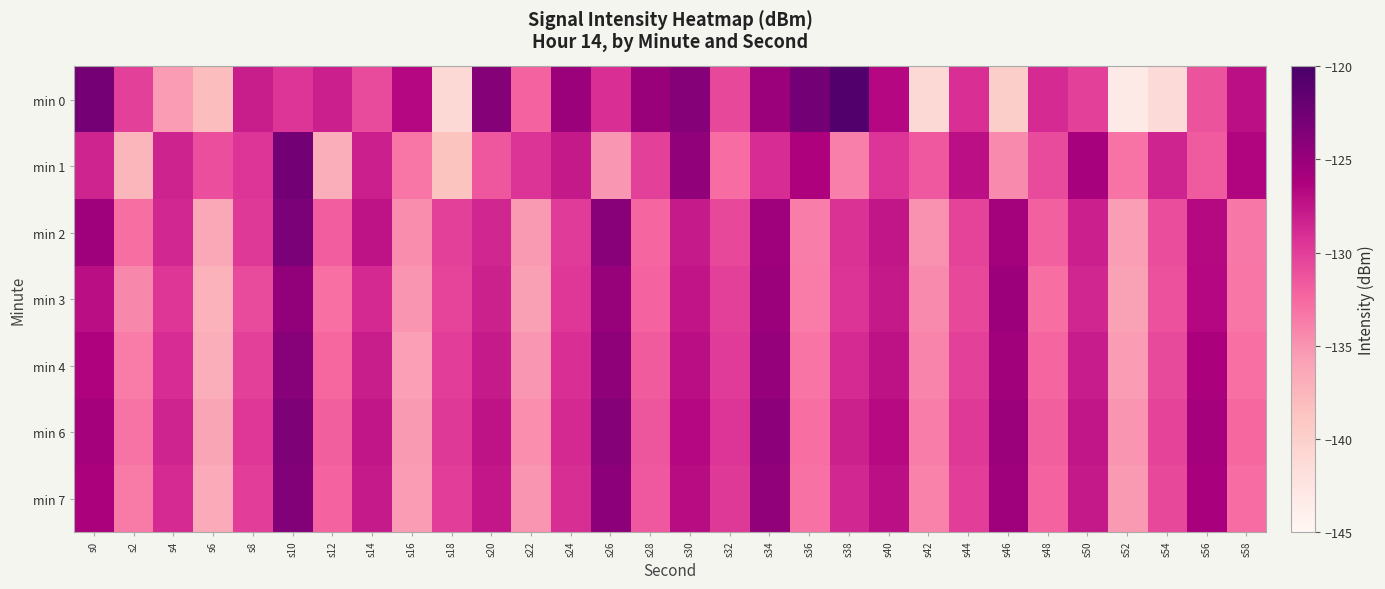

Reading left to right, transcribe all the data shown in this chart.

min 0: s0=-122.9	s2=-130.1	s4=-135.5	s6=-138.2	s8=-128.1	s10=-129.4	s12=-128.1	s14=-130.8	s16=-126.7	s18=-141.0	s20=-123.8	s22=-132.2	s24=-125.2	s26=-129.1	s28=-125.0	s30=-123.8	s32=-130.6	s34=-125.1	s36=-122.8	s38=-120.6	s40=-126.7	s42=-141.0	s44=-129.1	s46=-139.9	s48=-128.8	s50=-130.2	s52=-143.2	s54=-141.3	s56=-131.3	s58=-127.2
min 1: s0=-128.4	s2=-137.5	s4=-128.4	s6=-131.0	s8=-129.4	s10=-122.7	s12=-136.8	s14=-128.2	s16=-133.3	s18=-138.7	s20=-131.5	s22=-129.3	s24=-127.8	s26=-135.2	s28=-130.1	s30=-124.5	s32=-132.7	s34=-128.9	s36=-126.3	s38=-133.8	s40=-129.4	s42=-131.6	s44=-127.2	s46=-134.5	s48=-130.8	s50=-125.9	s52=-133.1	s54=-128.4	s56=-131.7	s58=-126.5
min 2: s0=-125.3	s2=-132.8	s4=-128.6	s6=-136.4	s8=-129.7	s10=-123.2	s12=-131.9	s14=-127.4	s16=-134.6	s18=-130.1	s20=-128.5	s22=-135.3	s24=-129.8	s26=-124.1	s28=-132.4	s30=-127.9	s32=-130.6	s34=-125.4	s36=-133.7	s38=-129.2	s40=-127.6	s42=-134.9	s44=-130.3	s46=-125.7	s48=-132.1	s50=-128.2	s52=-135.6	s54=-130.9	s56=-126.8	s58=-133.4
min 3: s0=-127.1	s2=-134.3	s4=-129.5	s6=-137.2	s8=-130.8	s10=-124.6	s12=-132.9	s14=-128.7	s16=-135.1	s18=-130.4	s20=-128.3	s22=-135.8	s24=-129.6	s26=-124.9	s28=-132.2	s30=-127.5	s32=-130.2	s34=-125.1	s36=-133.6	s38=-129.3	s40=-127.8	s42=-134.5	s44=-130.6	s46=-125.2	s48=-132.8	s50=-128.5	s52=-135.9	s54=-131.2	s56=-126.7	s58=-133.3
min 4: s0=-126.4	s2=-133.6	s4=-128.9	s6=-136.8	s8=-130.2	s10=-124.0	s12=-132.5	s14=-128.1	s16=-135.7	s18=-130.0	s20=-127.9	s22=-135.2	s24=-129.1	s26=-124.4	s28=-131.8	s30=-127.1	s32=-129.8	s34=-124.7	s36=-133.2	s38=-128.8	s40=-127.3	s42=-134.1	s44=-130.1	s46=-125.6	s48=-132.4	s50=-128.0	s52=-135.5	s54=-130.7	s56=-126.2	s58=-132.9
min 6: s0=-125.8	s2=-133.1	s4=-128.4	s6=-136.2	s8=-129.6	s10=-123.5	s12=-132.0	s14=-127.6	s16=-135.3	s18=-129.7	s20=-127.4	s22=-134.7	s24=-128.7	s26=-123.9	s28=-131.4	s30=-126.7	s32=-129.4	s34=-124.2	s36=-132.8	s38=-128.3	s40=-126.9	s42=-133.7	s44=-129.7	s46=-125.1	s48=-132.0	s50=-127.6	s52=-135.1	s54=-130.3	s56=-125.8	s58=-132.5
min 7: s0=-126.2	s2=-133.5	s4=-128.8	s6=-136.6	s8=-130.0	s10=-123.8	s12=-132.3	s14=-127.9	s16=-135.5	s18=-130.0	s20=-127.7	s22=-135.0	s24=-129.0	s26=-124.2	s28=-131.6	s30=-127.0	s32=-129.7	s34=-124.5	s36=-133.0	s38=-128.6	s40=-127.2	s42=-134.0	s44=-130.0	s46=-125.4	s48=-132.2	s50=-127.8	s52=-135.3	s54=-130.6	s56=-126.0	s58=-132.7